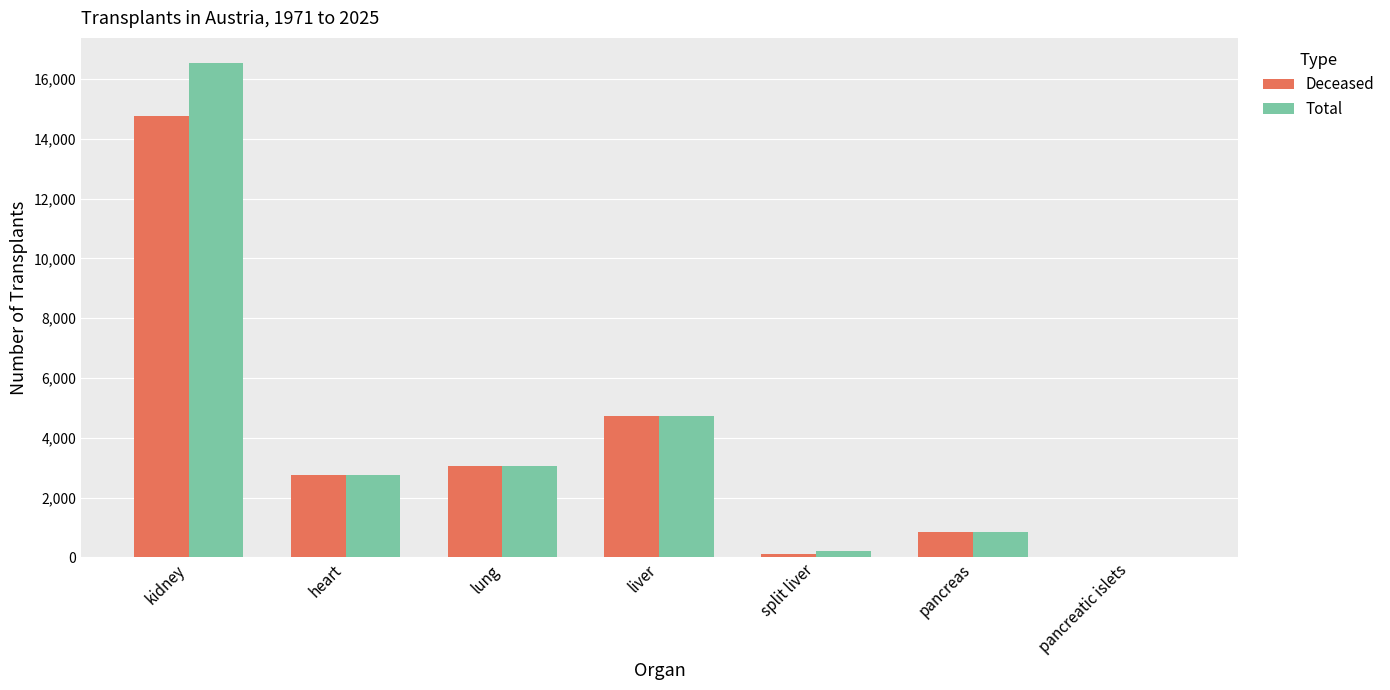

At which label does Total first exceed 2764?

kidney